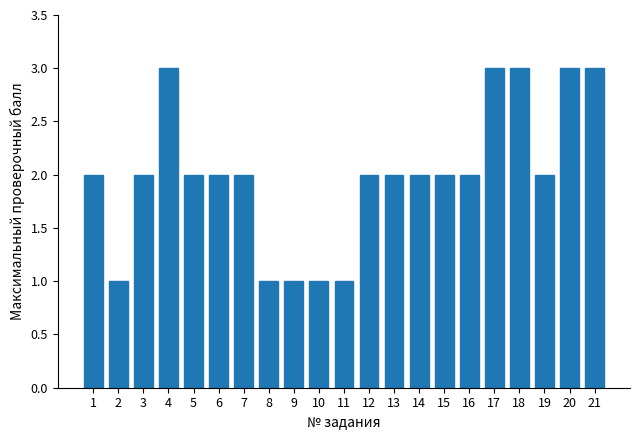

What is the greatest value displayed?

3